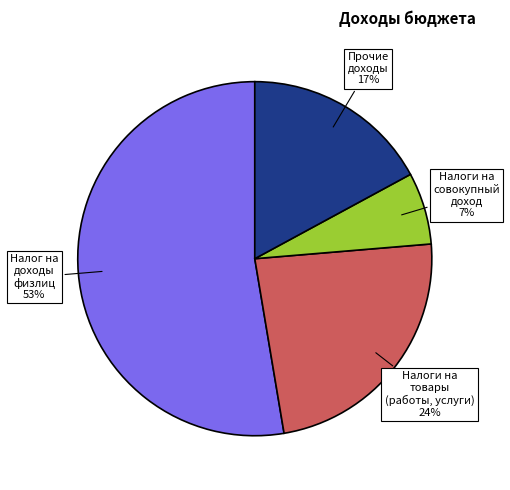

Does any single category account for the majority?

Yes